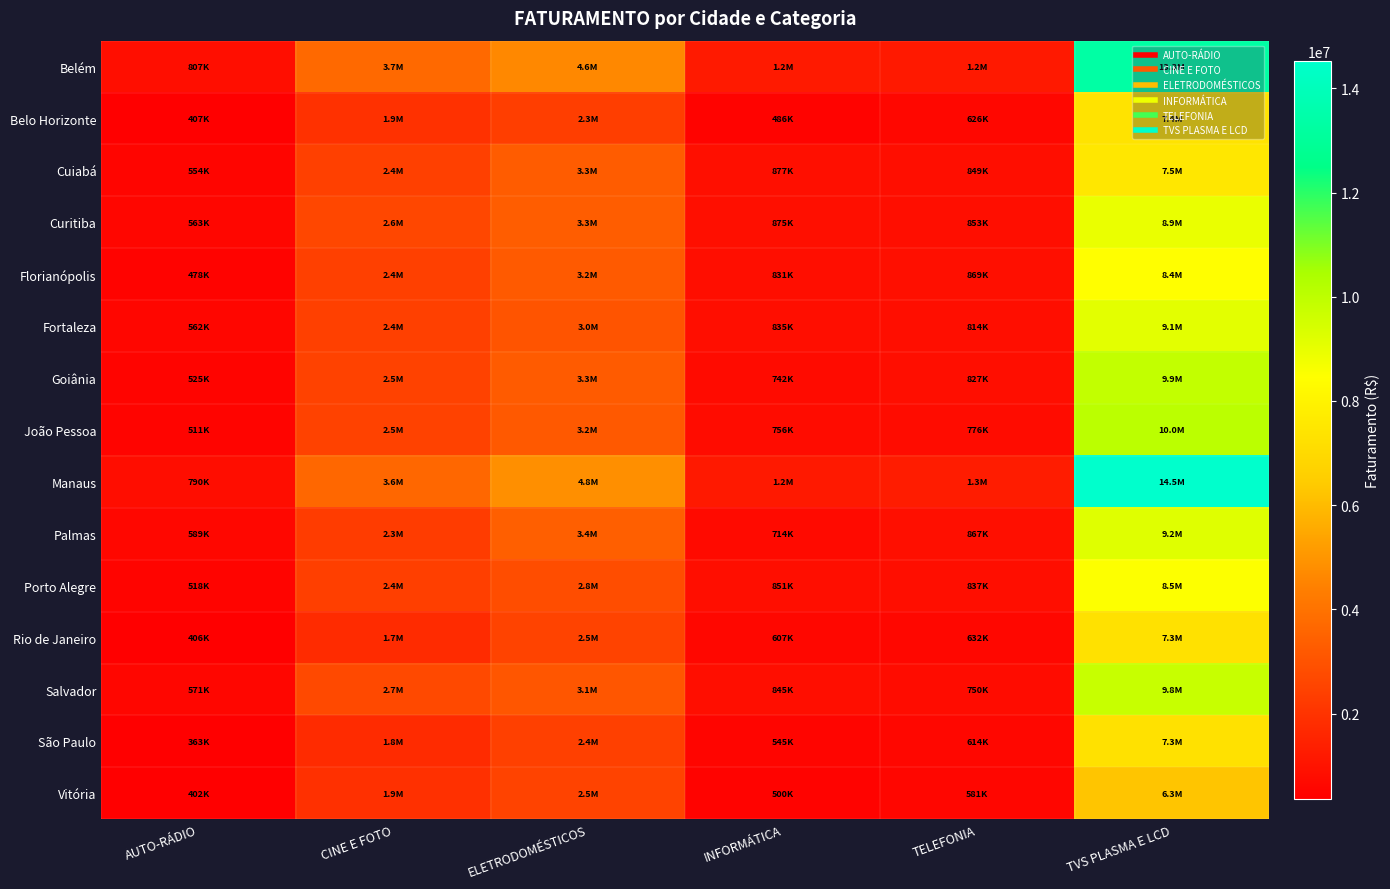

Which series has the widest spread of values?

Manaus